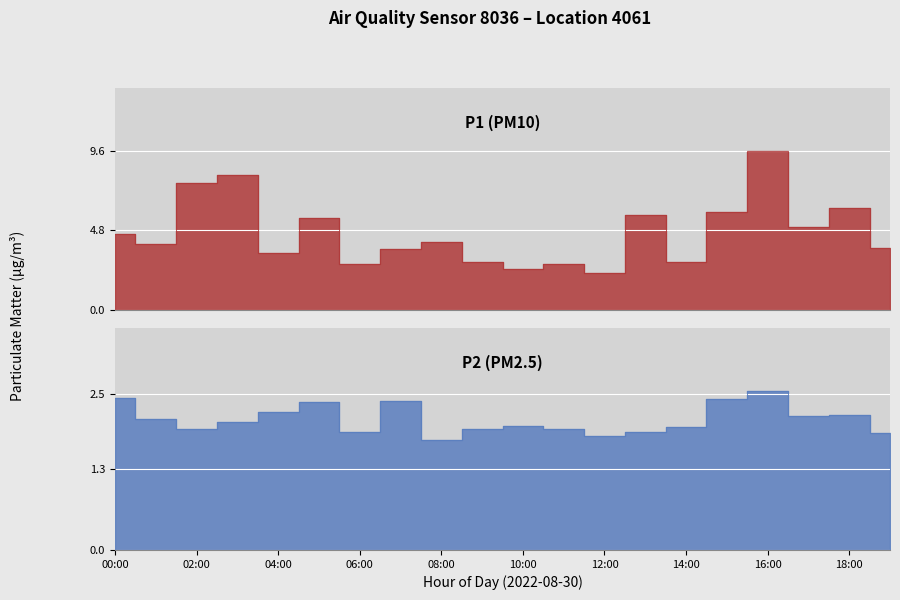

Between 13:00 and 18:00, which series saw the biggest shift?

P1